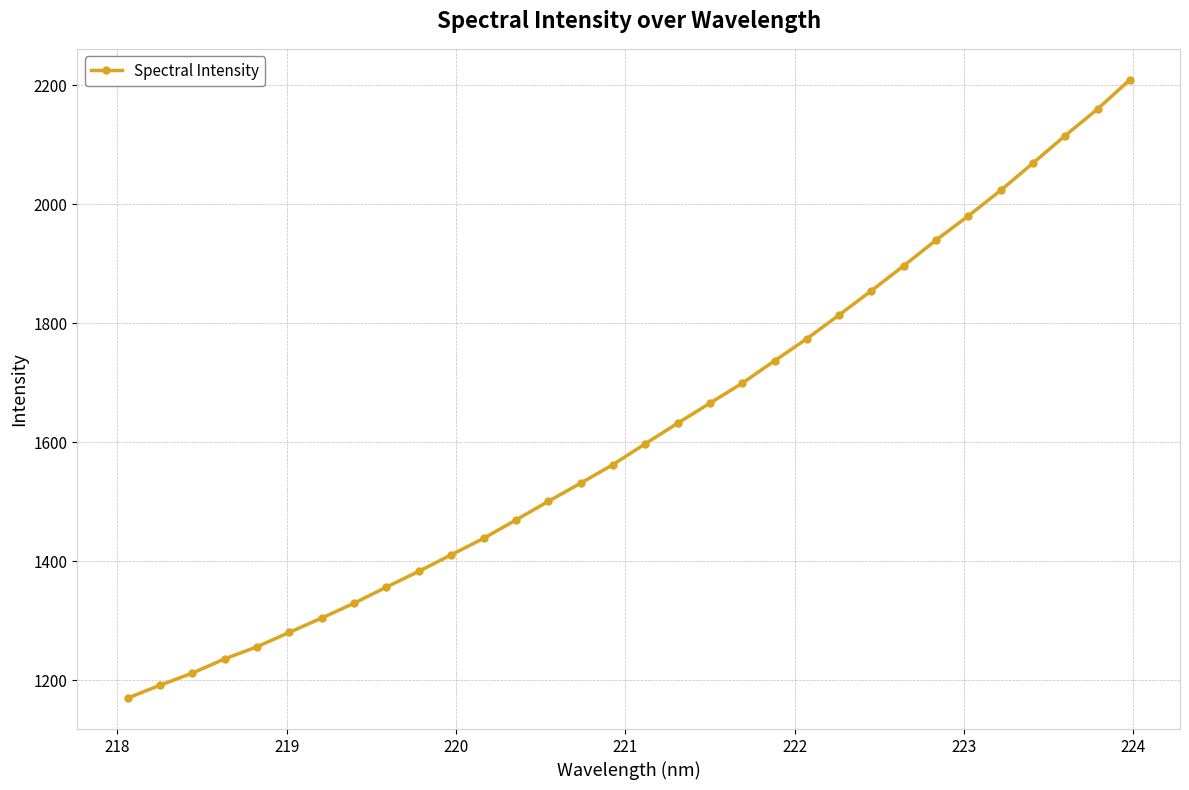

True or false: the data has more than 0 interior local peaks.

False